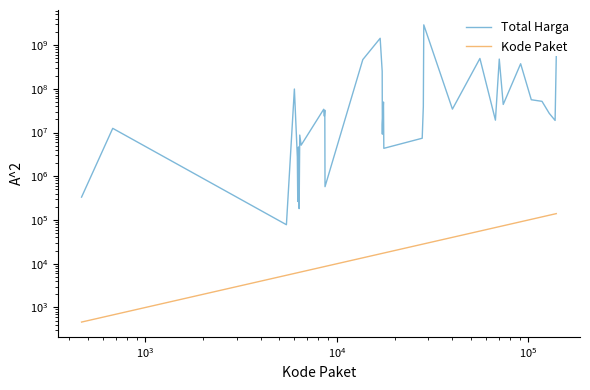

In Total Harga, how many points are higher than both neighbors (excluding endpoints)?

12